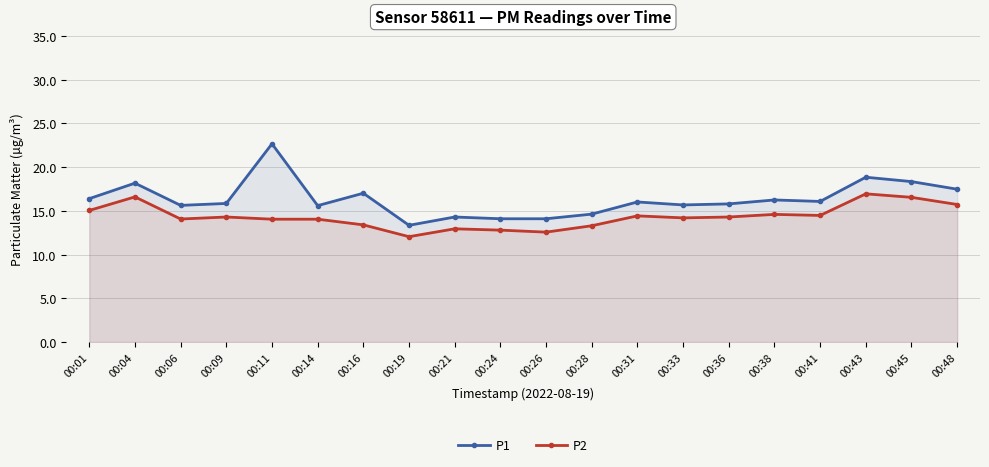

True or false: P2 and P1 cross at least once.

False